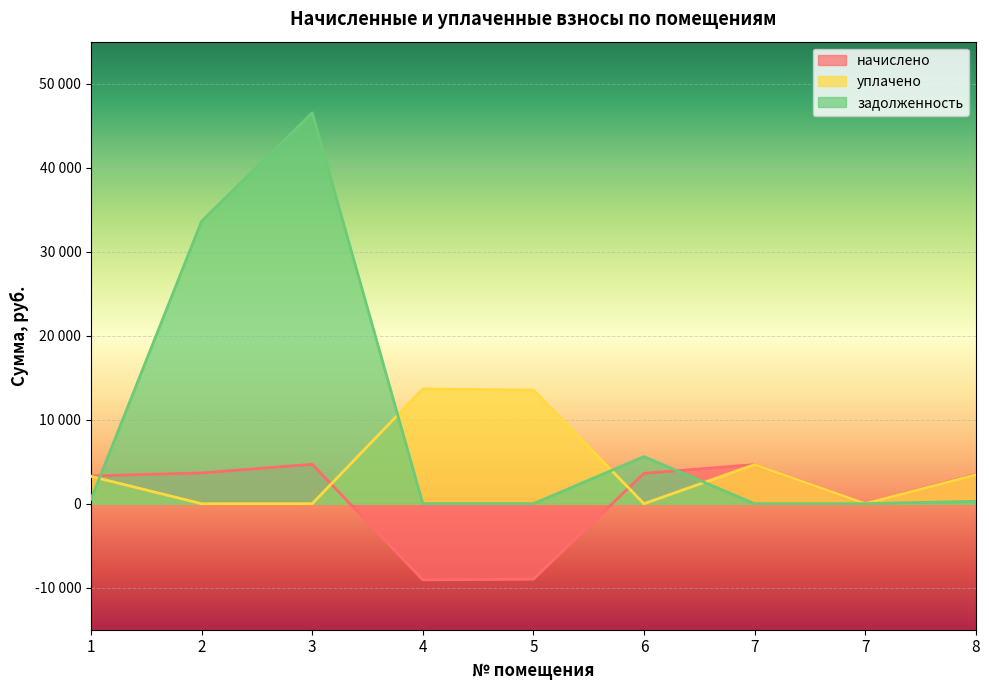

What are all the series names shown in the legend?

начислено, уплачено, задолженность